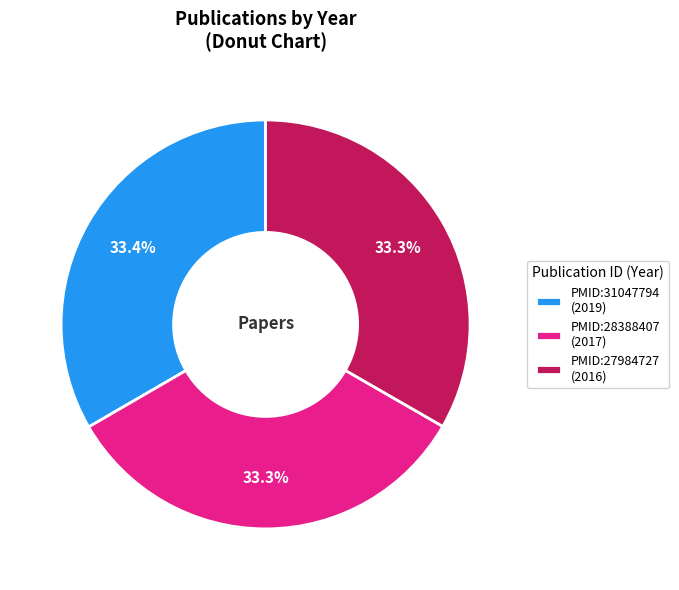

What is the ratio of the value at PMID:27984727 (2016) to the value at PMID:28388407 (2017)?

1.0